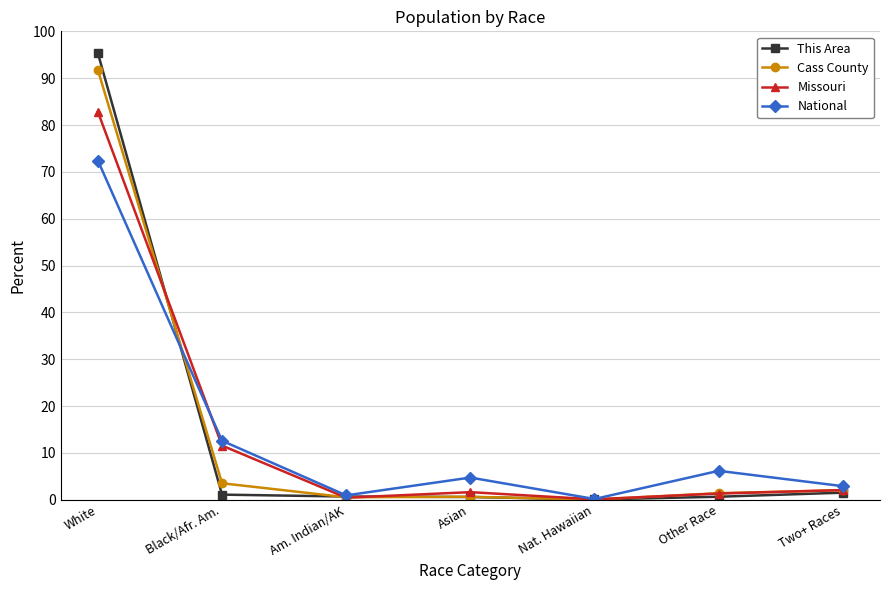

Is this an area chart (filled region under the line)?

No